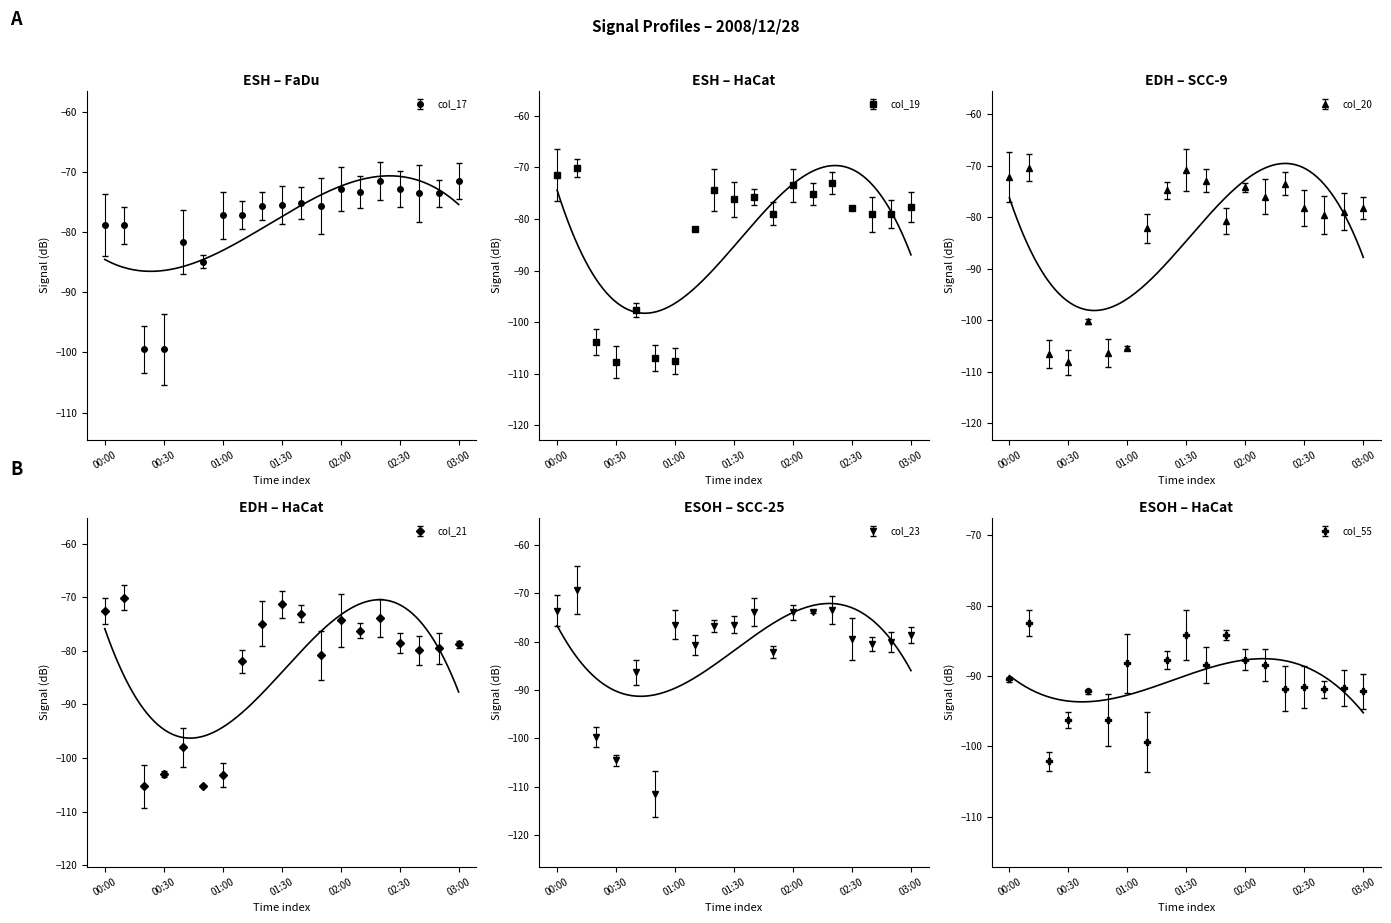

What is the difference between the maximum and second lowest values in the col_17 series?

28.0